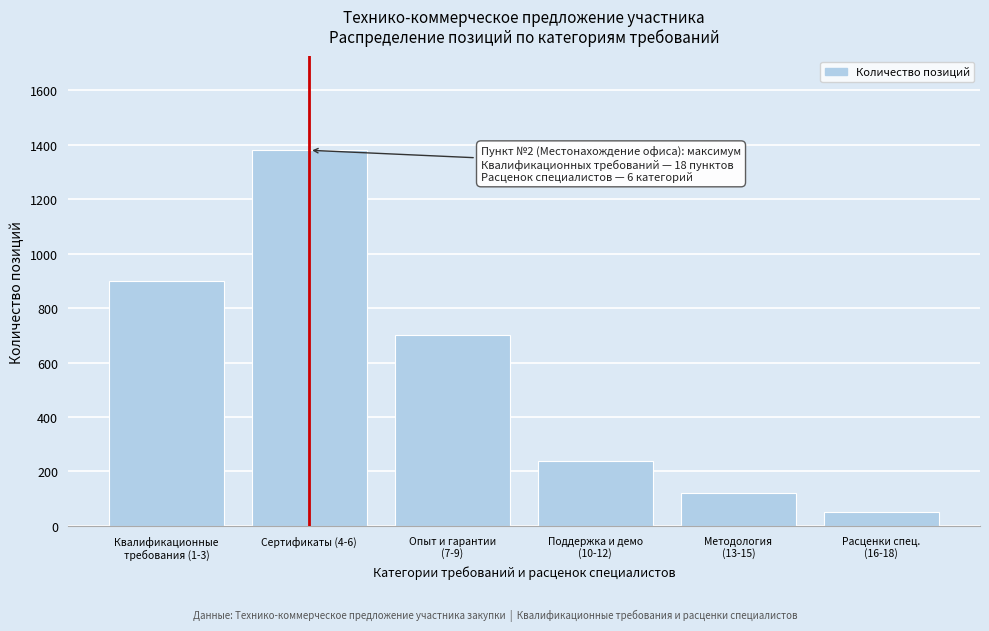

Reading left to right, list all the values displayed in this chart.

900	1380	700	240	120	50